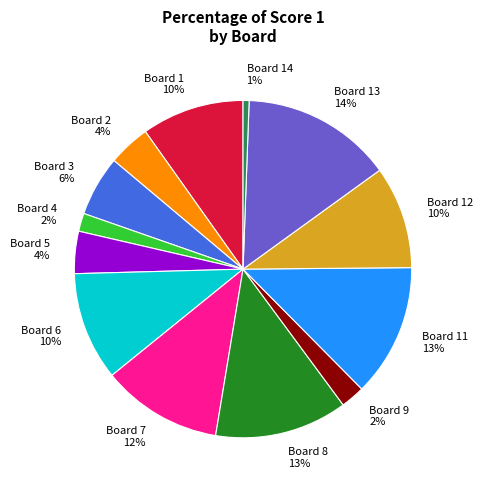

What percentage is the Board 5 4% slice, to the nearest percent?

4%